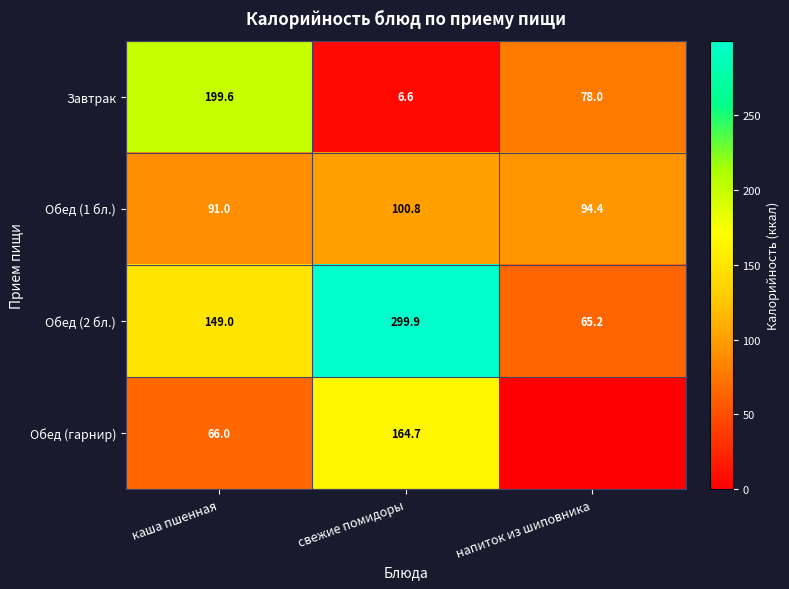

At which category is the sum across all series the highest?

свежие помидоры